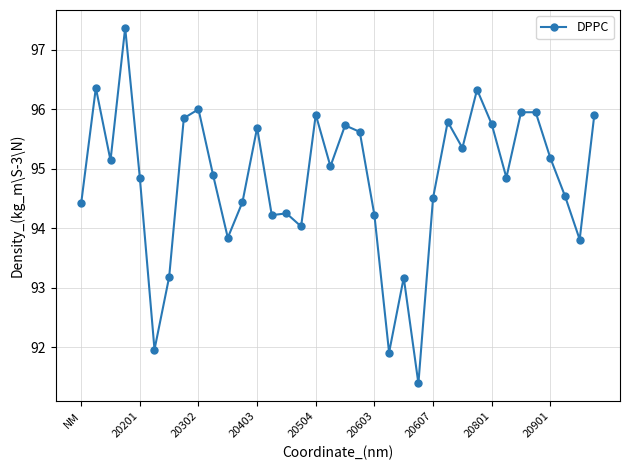

What is the value of the 20th point from the left?

95.6